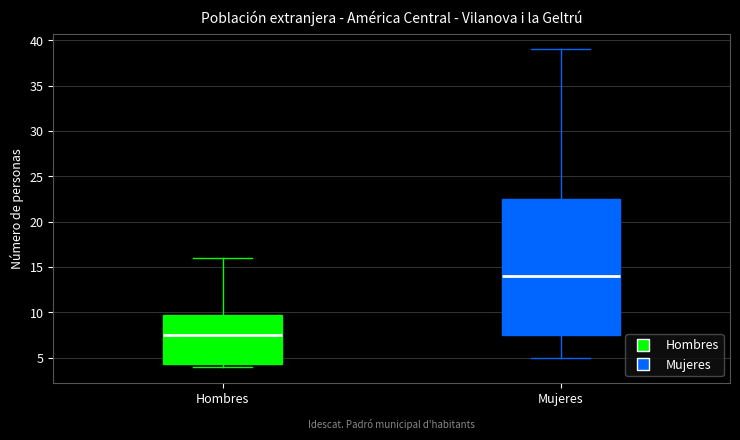

Which box has the lowest median line?

Hombres